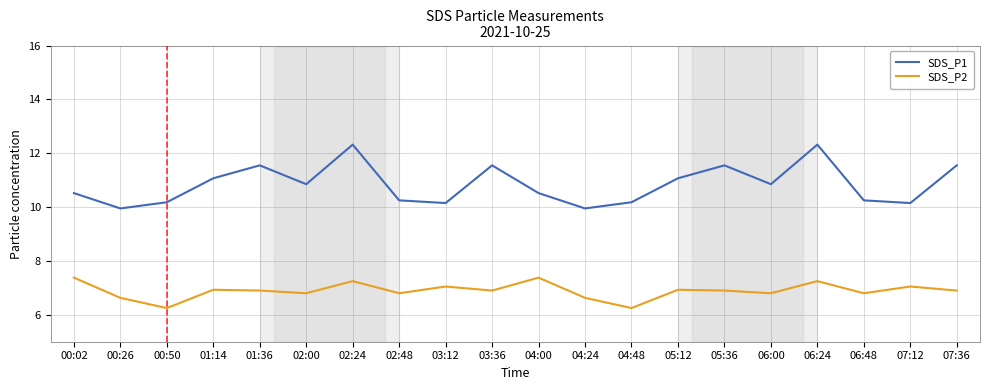

The value of SDS_P1 at 00:26 is 2.5. True or false?

False